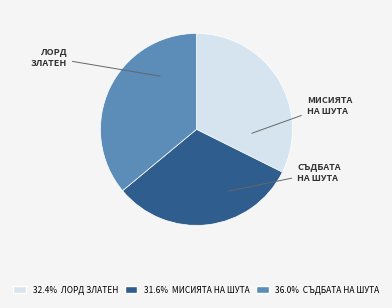

Is there any slice that represents more than half of the pie?

No